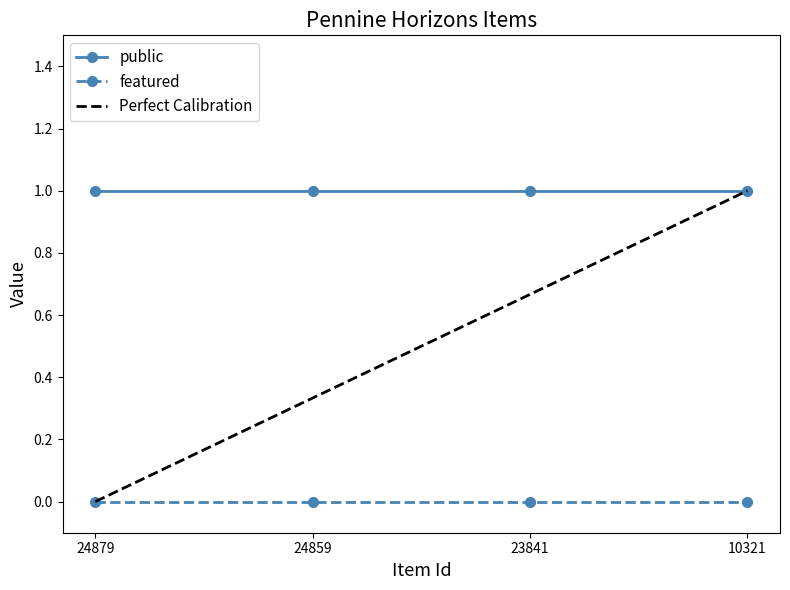

How many lines are shown in the chart?

2